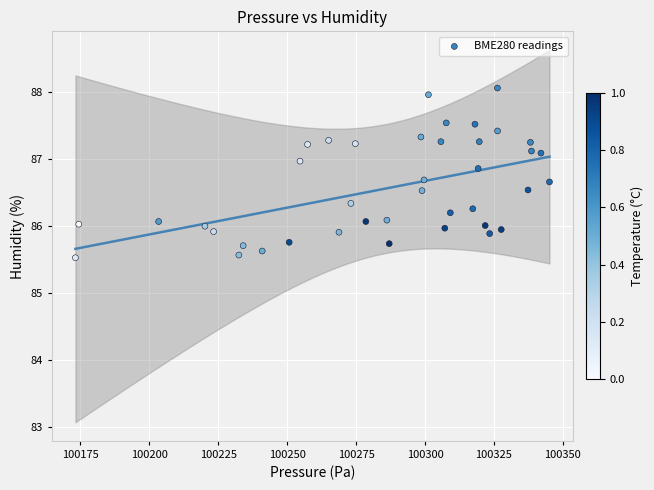

What is the range of X values (max minus min)?

171.9